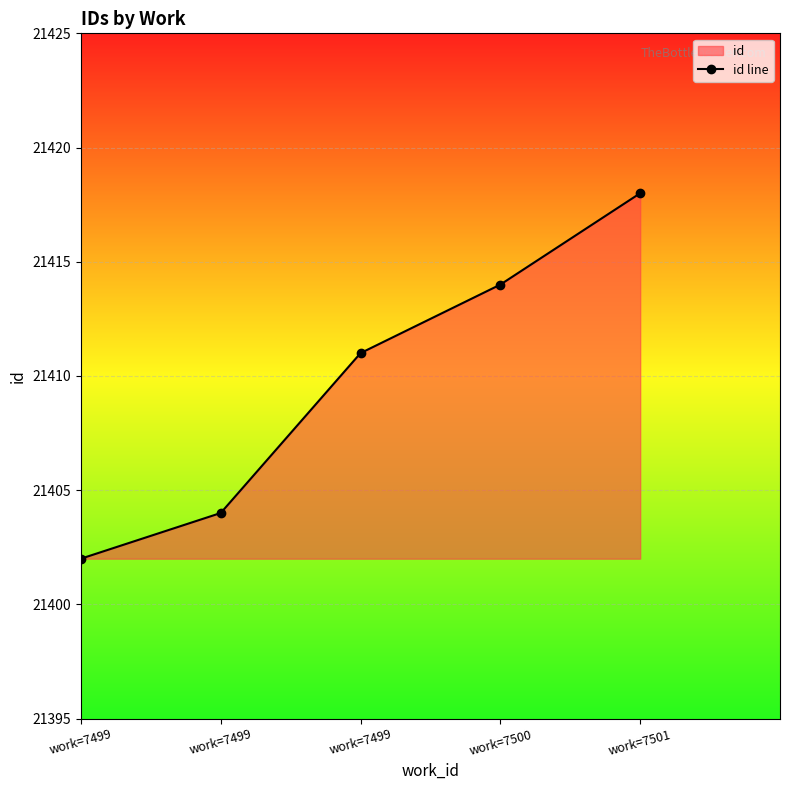

What is the maximum value shown in the chart?

21418